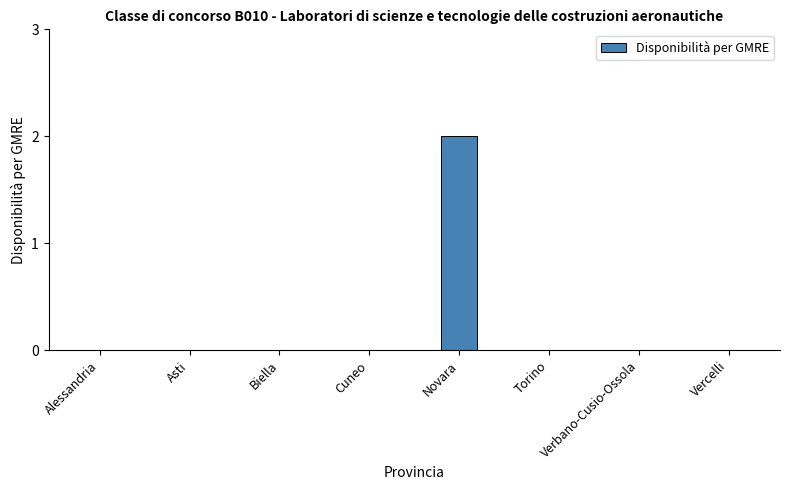

What is the change in value from Biella to Novara?

+2